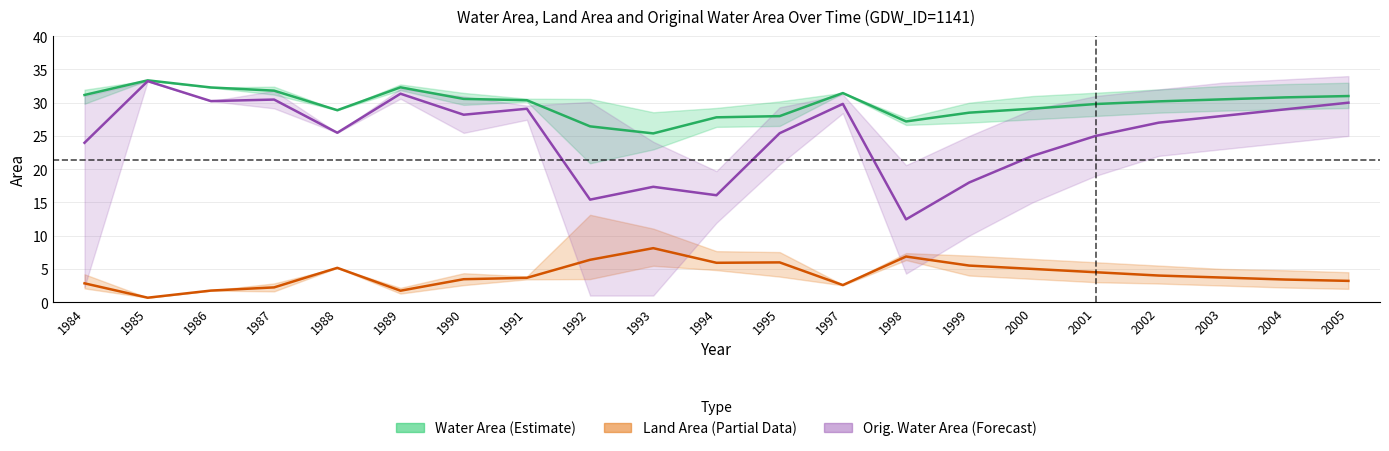

What is the smallest value displayed?

0.7